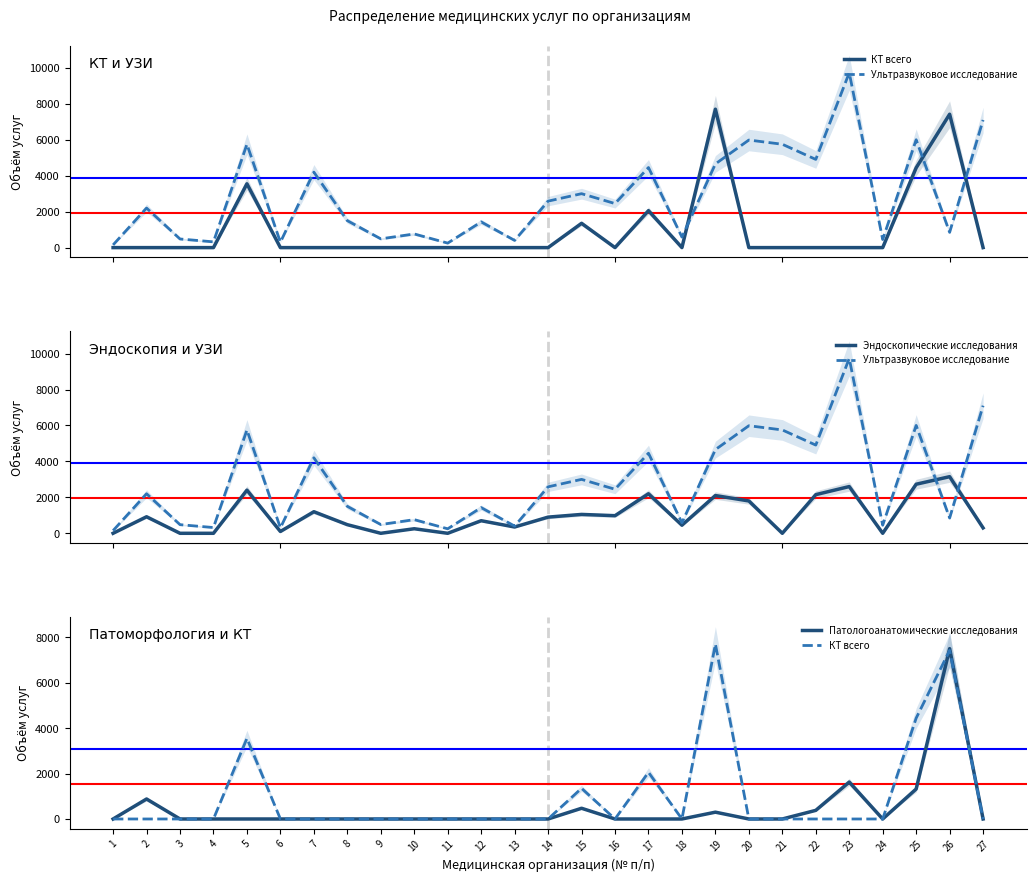

The Патологоанатомические исследования series shows 0 at 20. True or false?

True